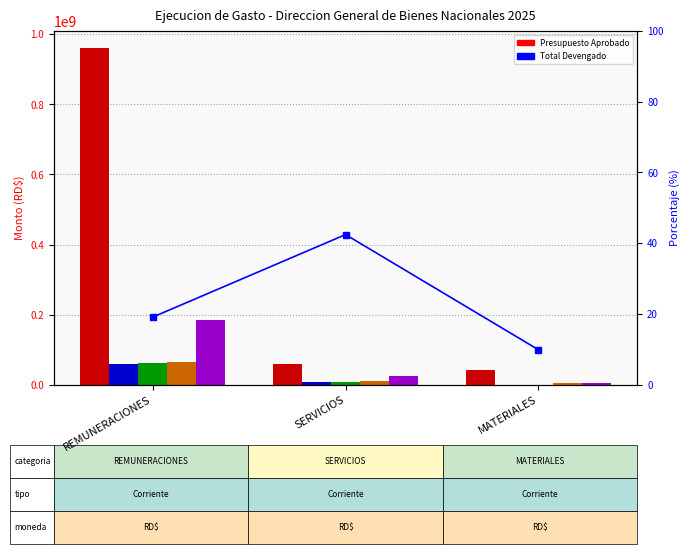

Reading left to right, list all the values displayed in this chart.

Presupuesto Aprobado: REMUNERACIONES=961369166.0	SERVICIOS=58572009.0	MATERIALES=40820686.0
Gasto Enero: REMUNERACIONES=57948310.1	SERVICIOS=6870920.8	MATERIALES=0.0
Gasto Febrero: REMUNERACIONES=61587709.4	SERVICIOS=6860482.2	MATERIALES=133860.0
Gasto Marzo: REMUNERACIONES=64127093.0	SERVICIOS=11123632.6	MATERIALES=3901630.7
Total Devengado: REMUNERACIONES=183663112.5	SERVICIOS=24855035.5	MATERIALES=4035490.7
% Ejecutado: REMUNERACIONES=19.1	SERVICIOS=42.4	MATERIALES=9.9